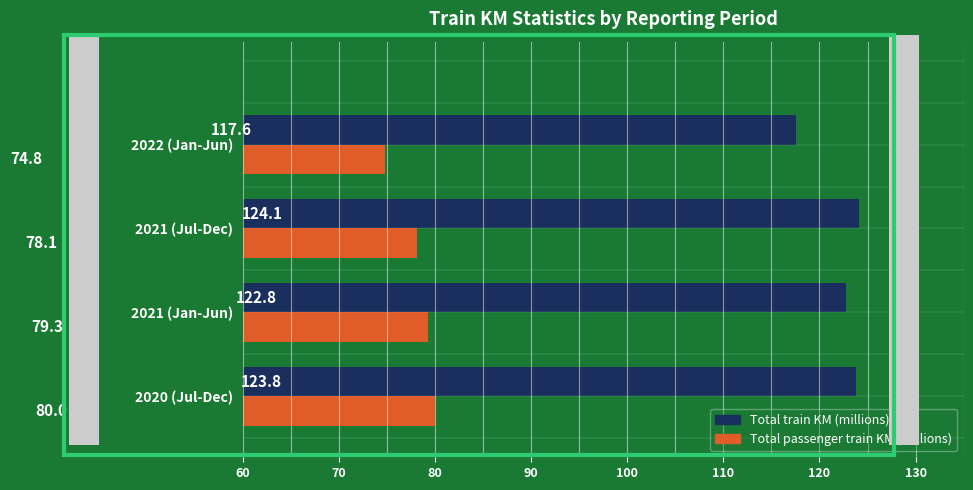

Where is Total train KM (millions) nearest to the value 120?

2022 (Jan-Jun)